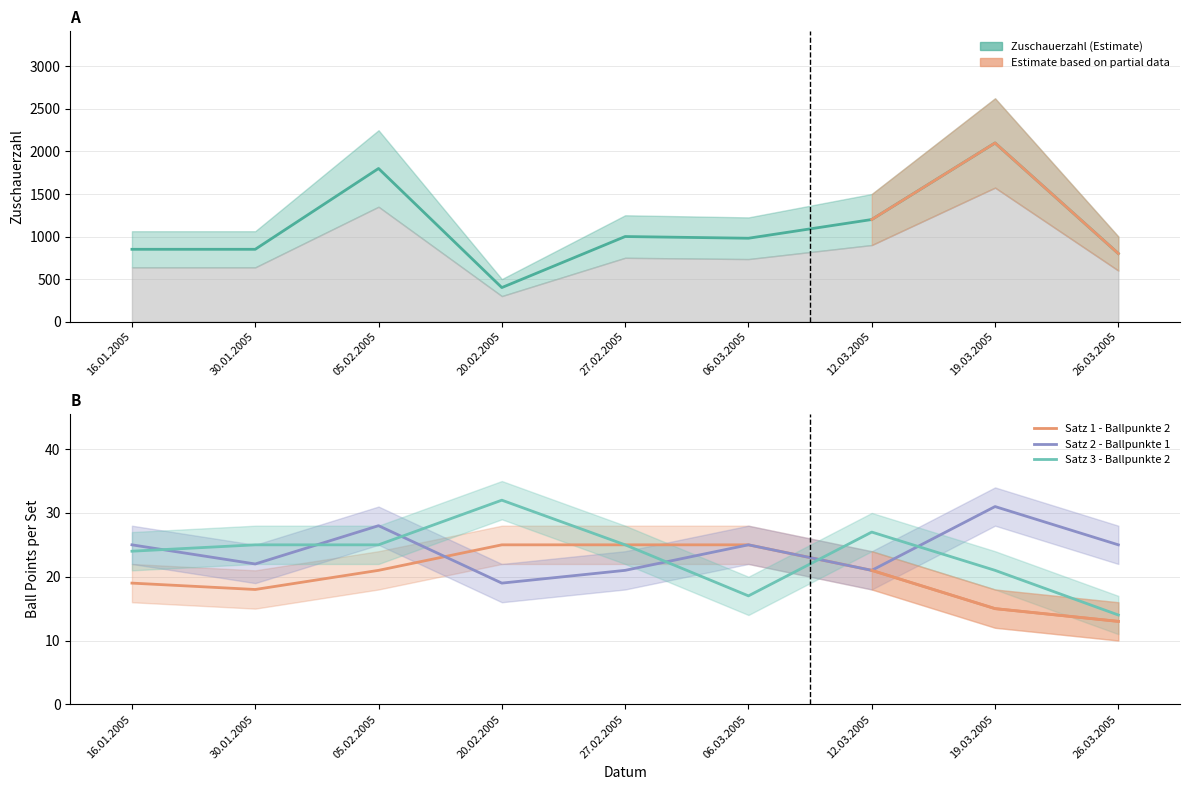

Which series has the largest total across all categories?

Zuschauerzahl